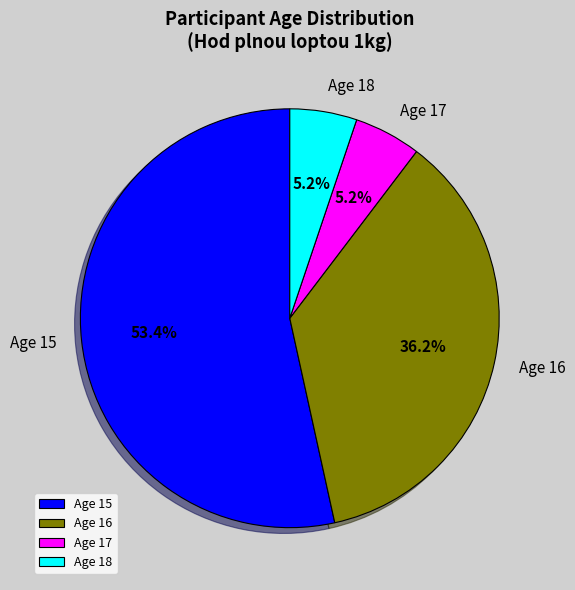

How much of the chart is everything except Age 18?

94.8%